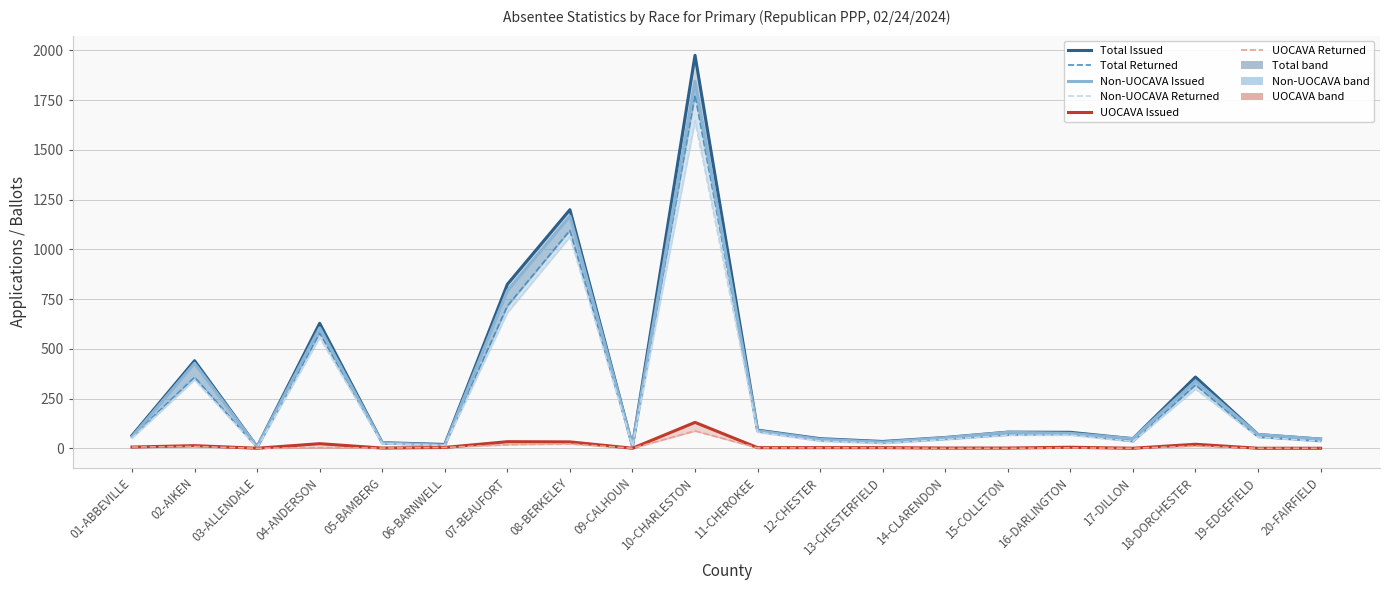

Is it true that Non-UOCAVA Returned equals 23 at 05-BAMBERG?

True